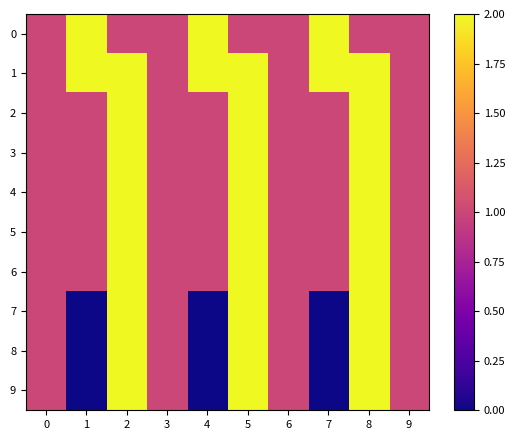

Reading left to right, what are all the values shown in this chart?

0: 0=1	1=2	2=1	3=1	4=2	5=1	6=1	7=2	8=1	9=1
1: 0=1	1=2	2=2	3=1	4=2	5=2	6=1	7=2	8=2	9=1
2: 0=1	1=1	2=2	3=1	4=1	5=2	6=1	7=1	8=2	9=1
3: 0=1	1=1	2=3	3=1	4=1	5=3	6=1	7=1	8=3	9=1
4: 0=1	1=1	2=2	3=1	4=1	5=2	6=1	7=1	8=2	9=1
5: 0=1	1=1	2=2	3=1	4=1	5=2	6=1	7=1	8=2	9=1
6: 0=1	1=1	2=2	3=1	4=1	5=2	6=1	7=1	8=2	9=1
7: 0=1	1=0	2=2	3=1	4=0	5=2	6=1	7=0	8=2	9=1
8: 0=1	1=0	2=3	3=1	4=0	5=3	6=1	7=0	8=3	9=1
9: 0=1	1=0	2=2	3=1	4=0	5=2	6=1	7=0	8=2	9=1